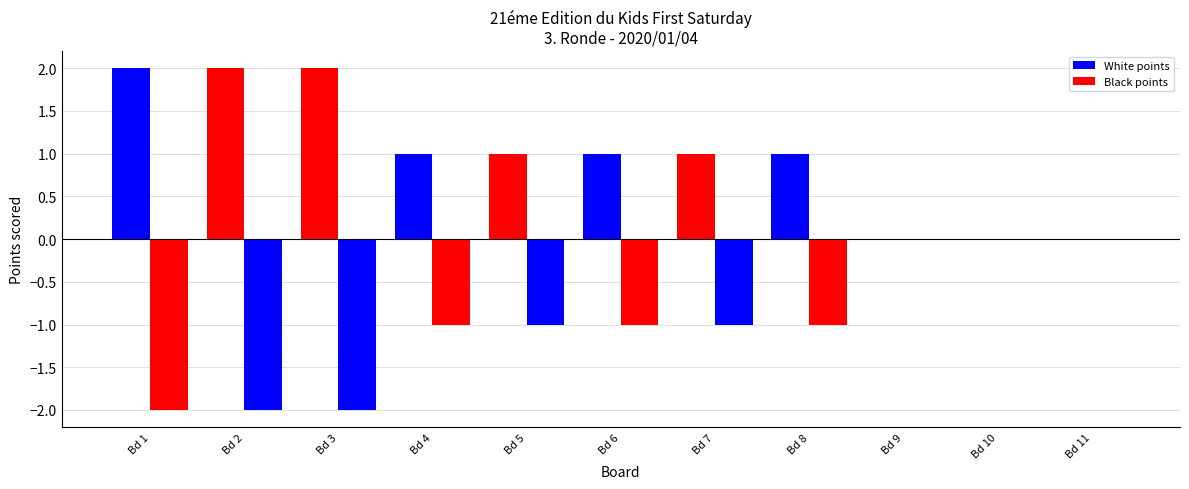

Count the number of data series in this chart.

2